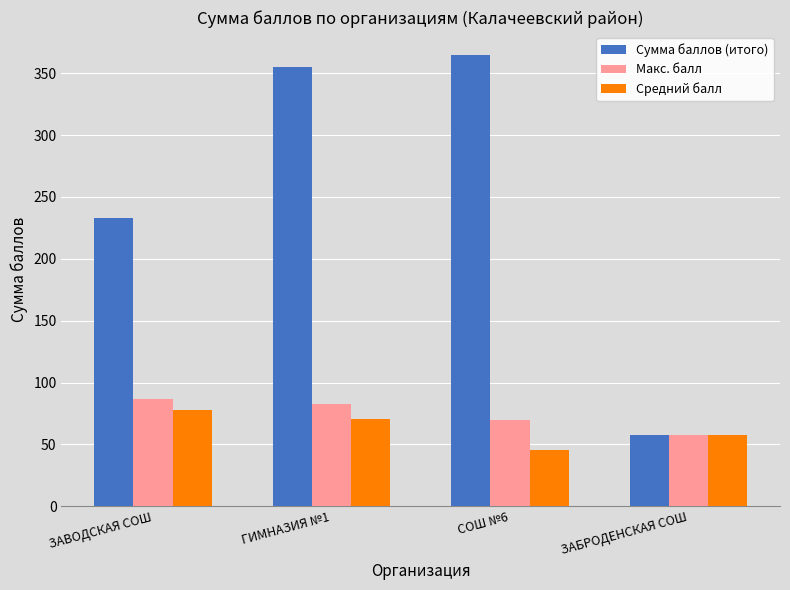

What is the sum of the Средний балл values at ЗАВОДСКАЯ СОШ and СОШ №6?

123.3